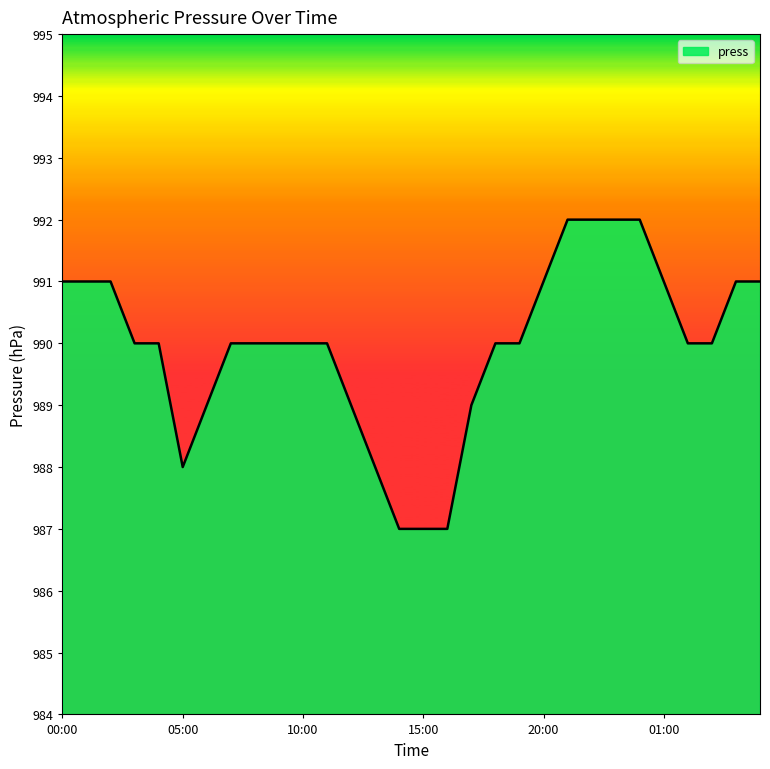

What is the difference between the maximum and minimum values?

5